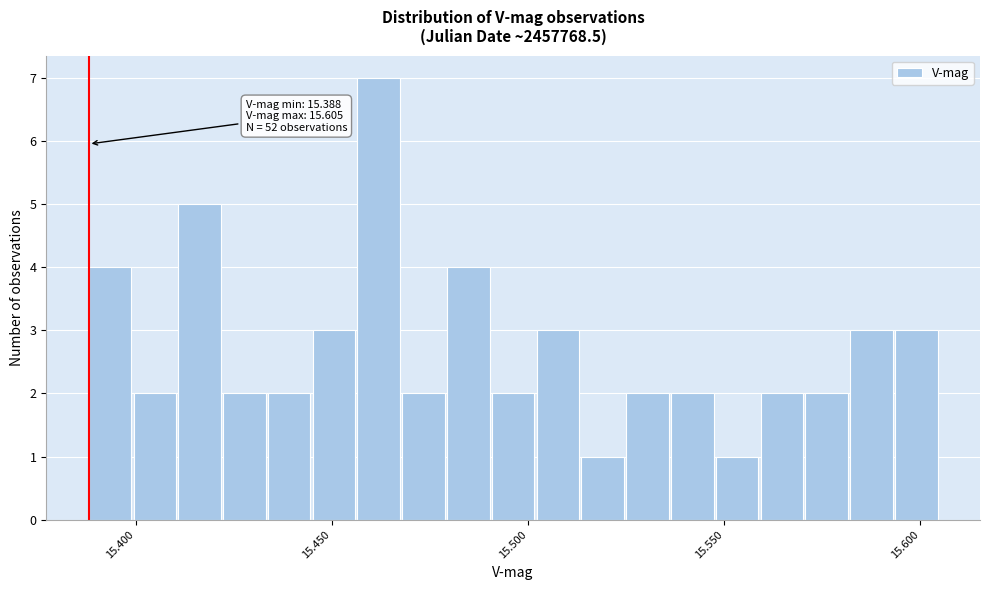

Around what value on the x-axis is the tallest bar? Give the approximate position of its centre, as read against the axis.

15.460